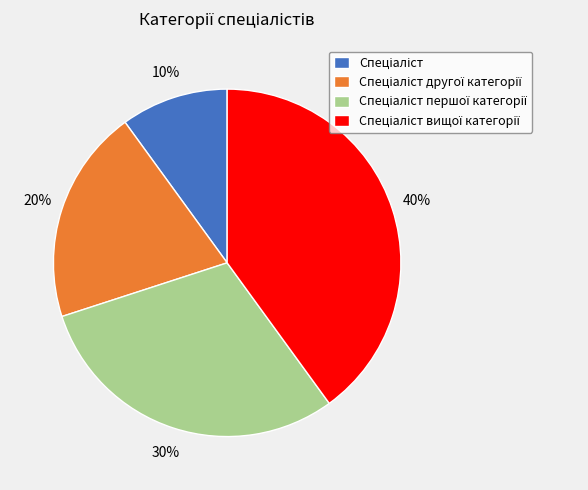

To the nearest percent, what is the average slice percentage?

25%